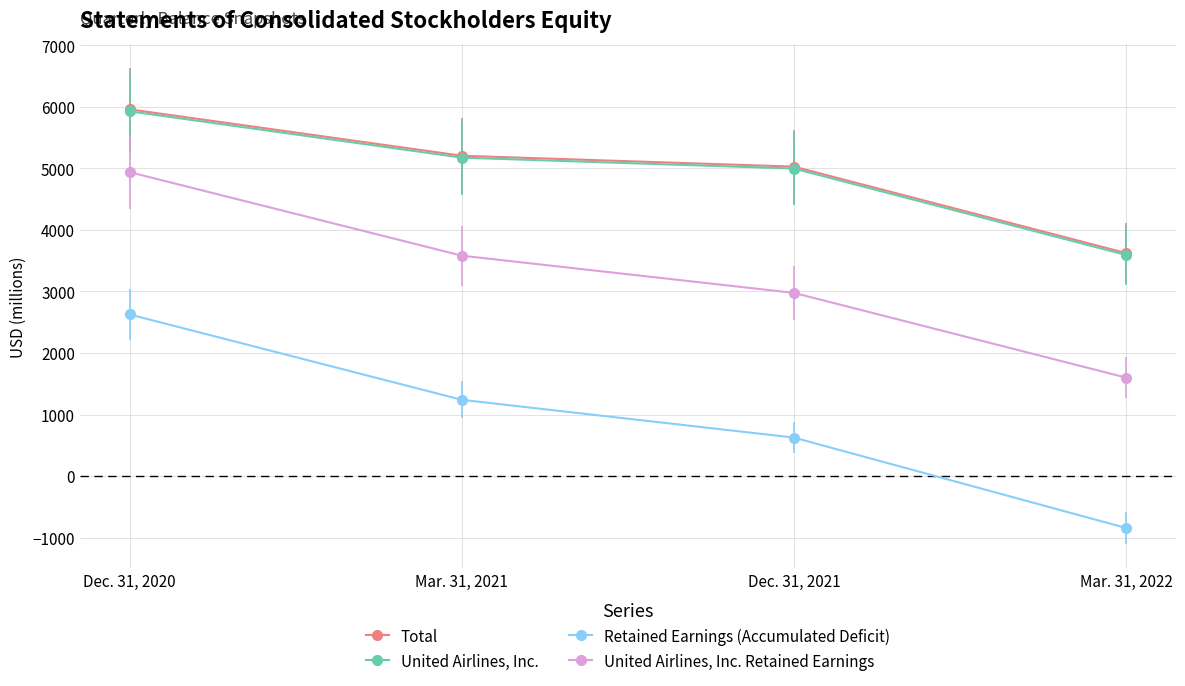

What is the average value of the United Airlines, Inc. series?

4924